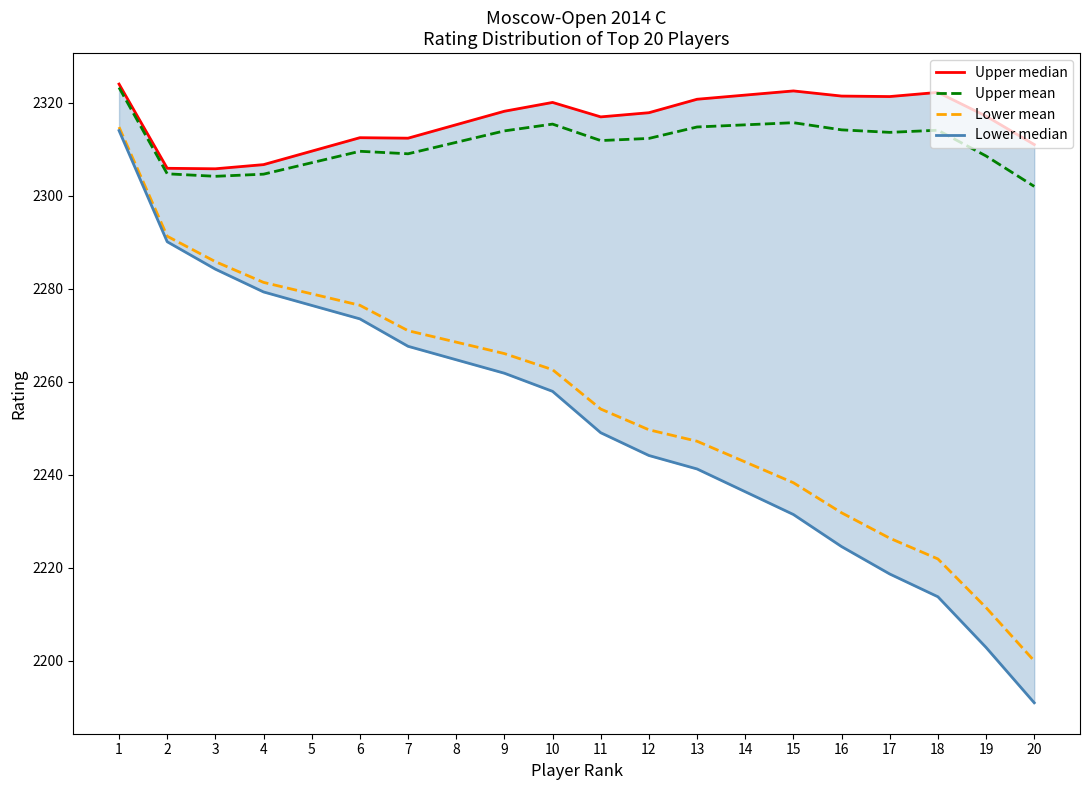

True or false: Upper median has more than 0 points higher than both neighbors.

True